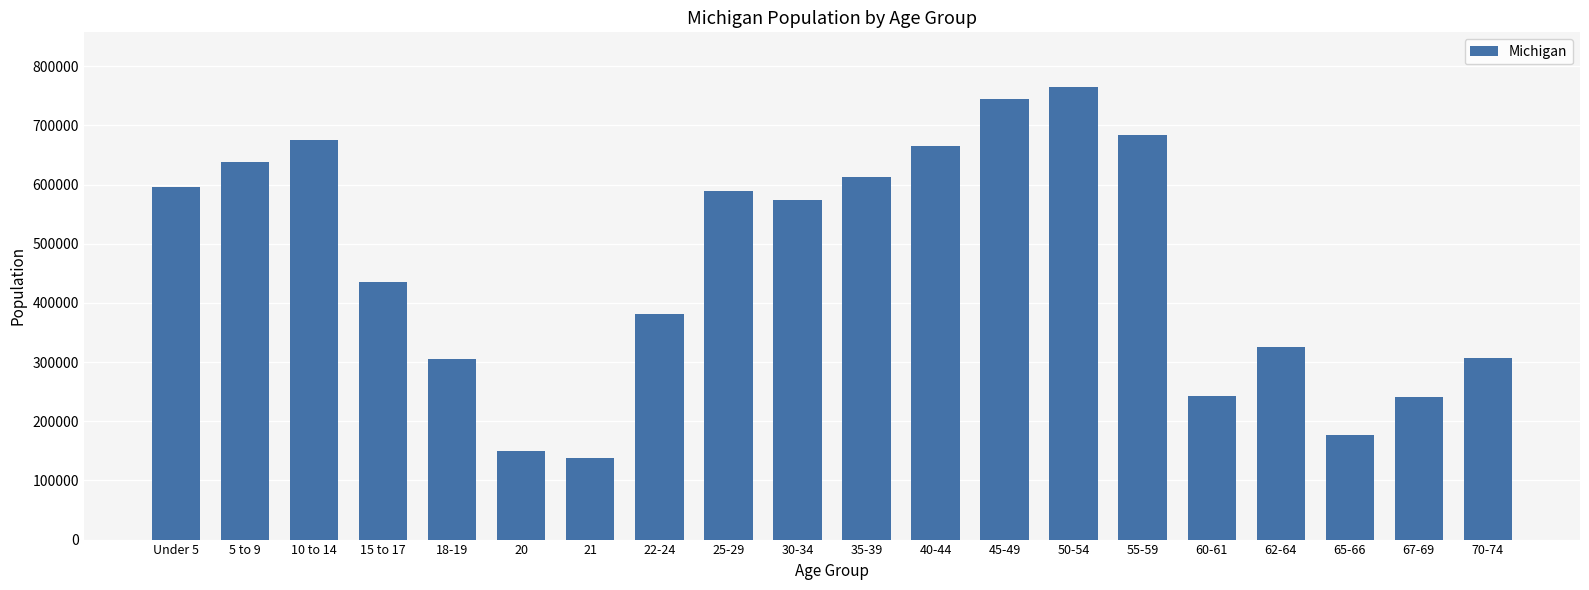

How many data points are less than 574566?

10